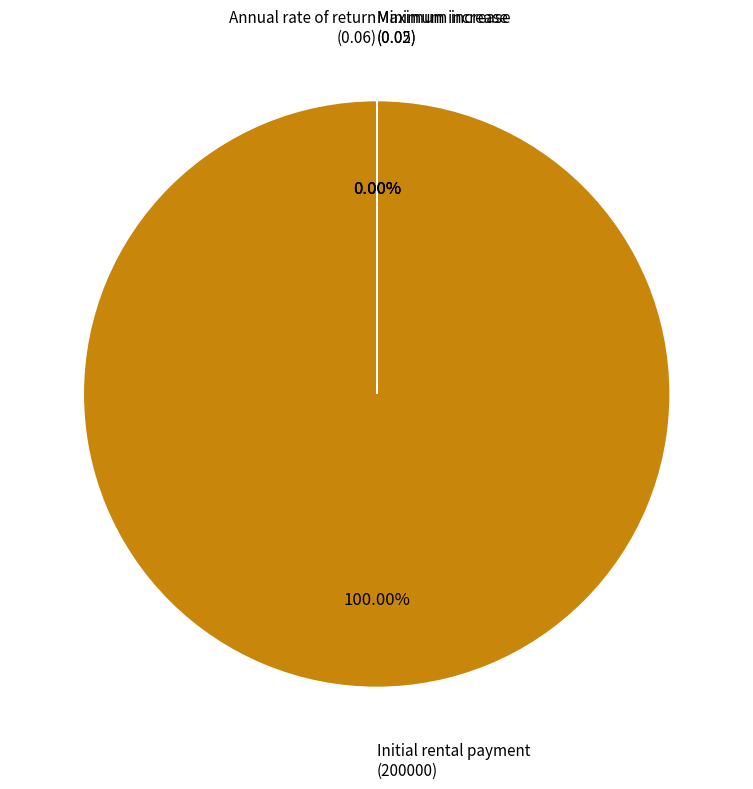

Is it true that Initial rental payment is 92% of the pie?

False